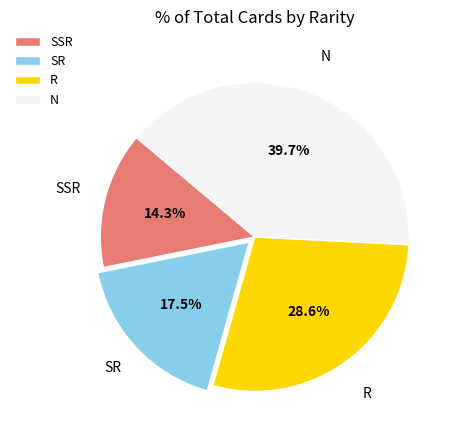

True or false: SR accounts for 25% of the total.

False